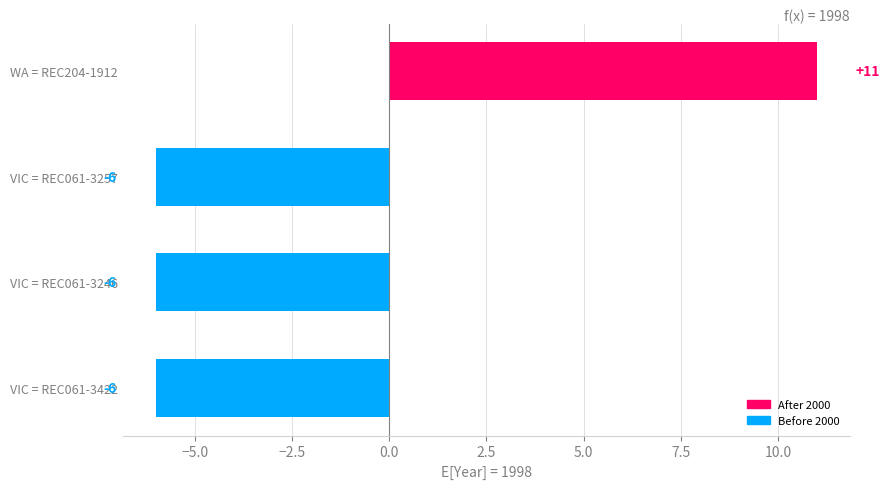

Which category has the highest value across all series?

WA = REC204-1912